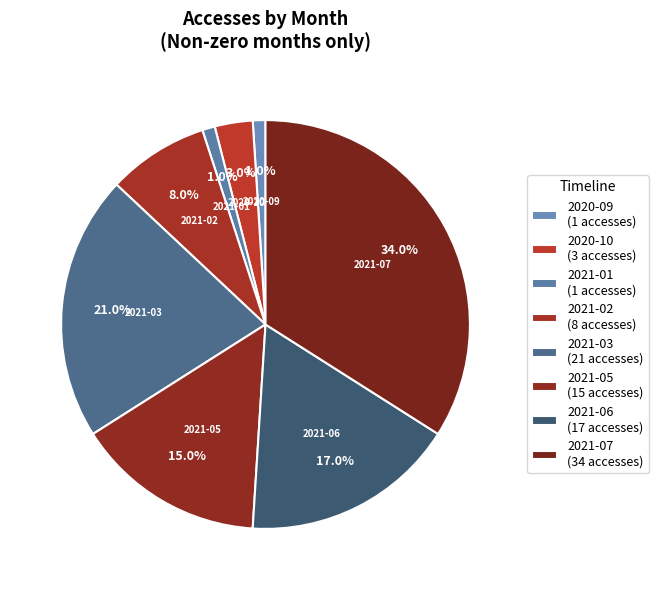

True or false: 2021-01 accounts for 11% of the total.

False